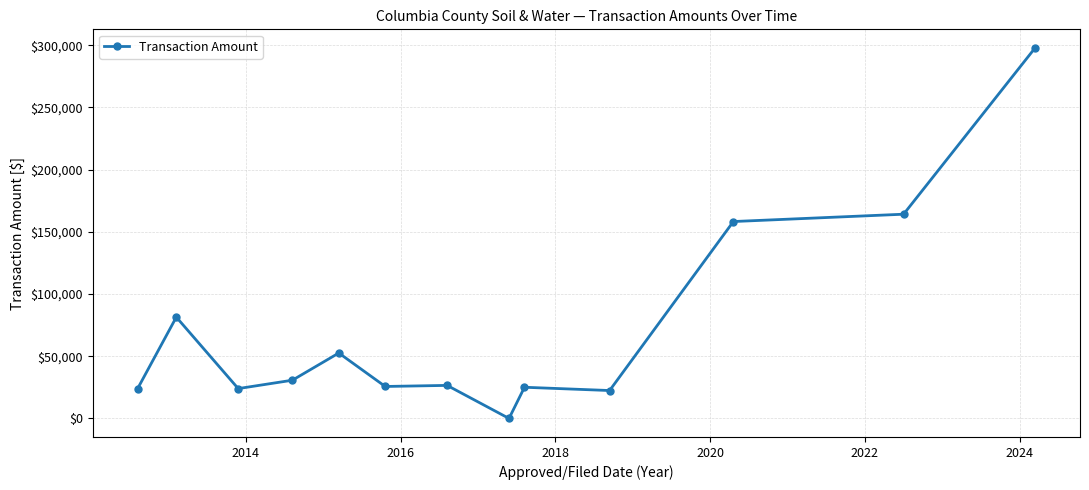

Is this an area chart (filled region under the line)?

No